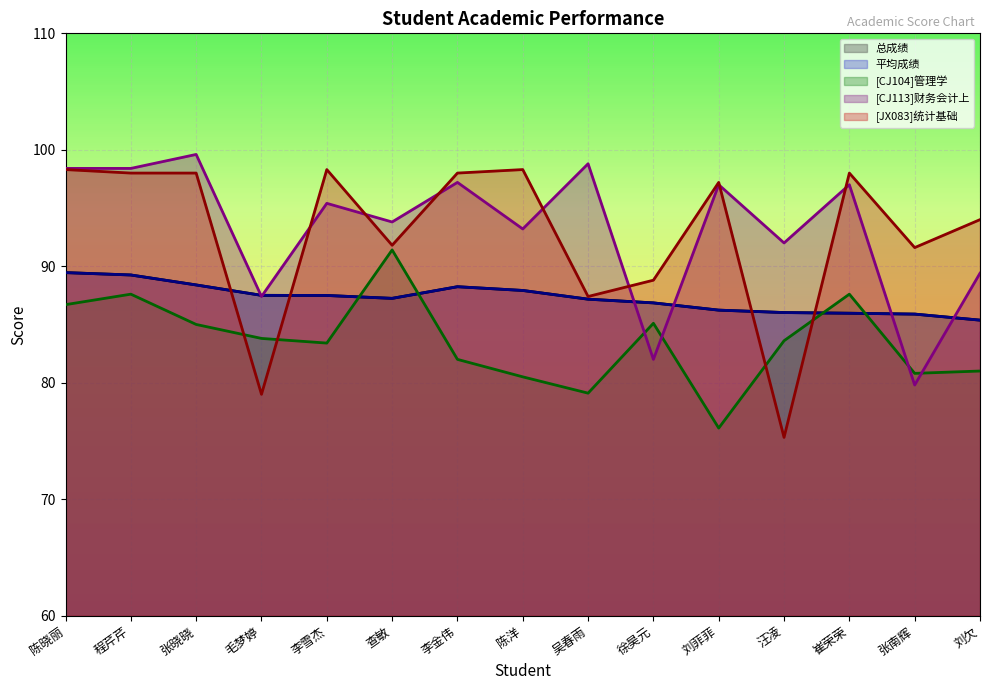

What is the highest value of the 总成绩 series?

89.5